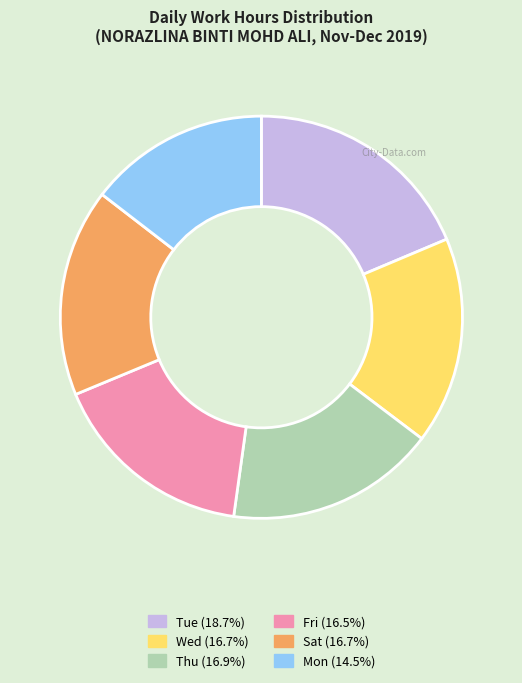

Does any single category account for the majority?

No